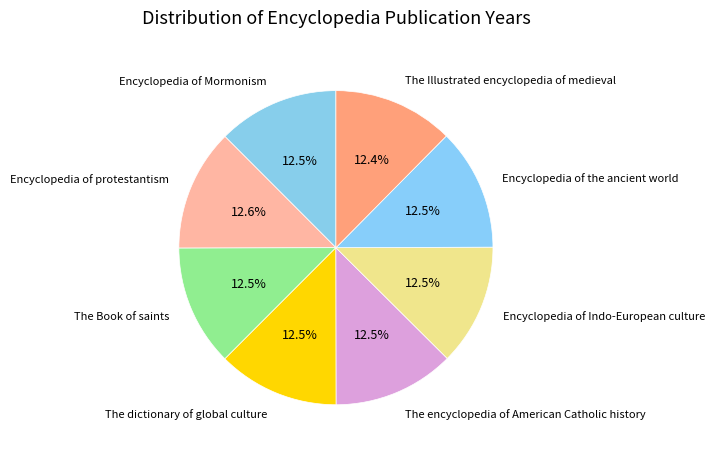

Is there any slice that represents more than half of the pie?

No